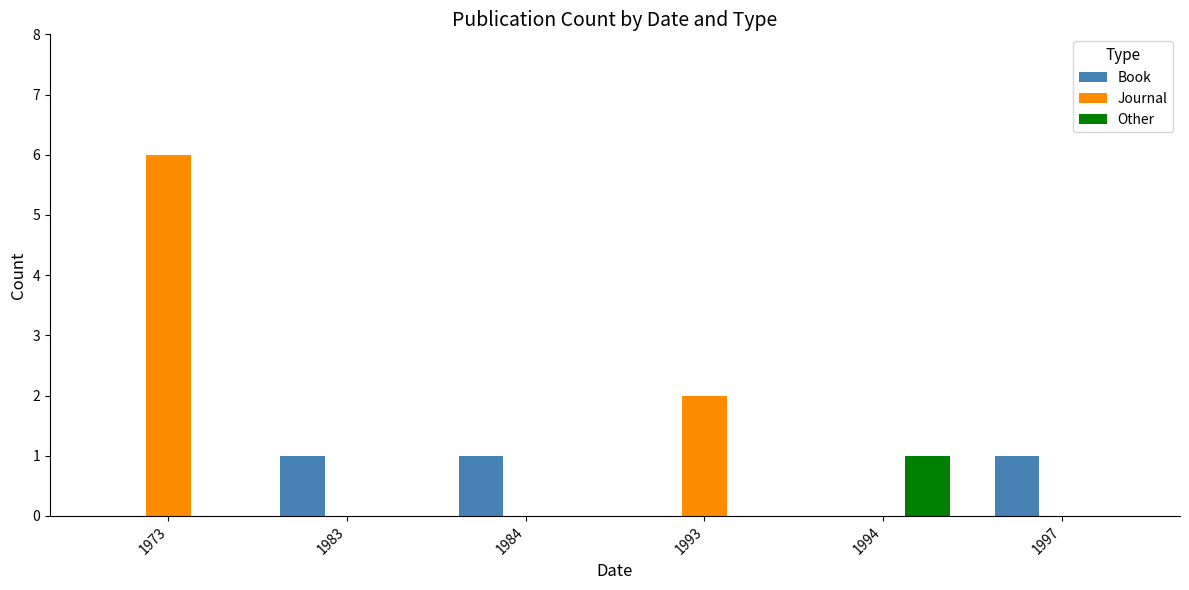

Which series changed the most between 1973 and 1997?

Journal